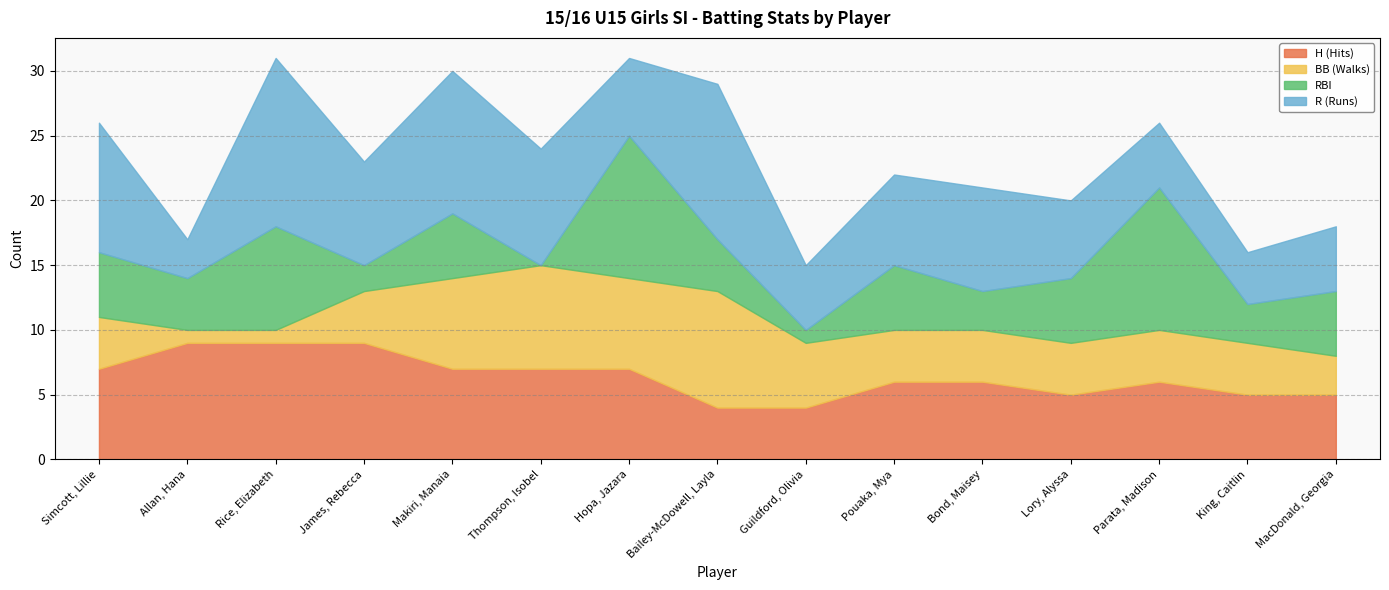

What is the total value across all series at Allan, Hana?

17